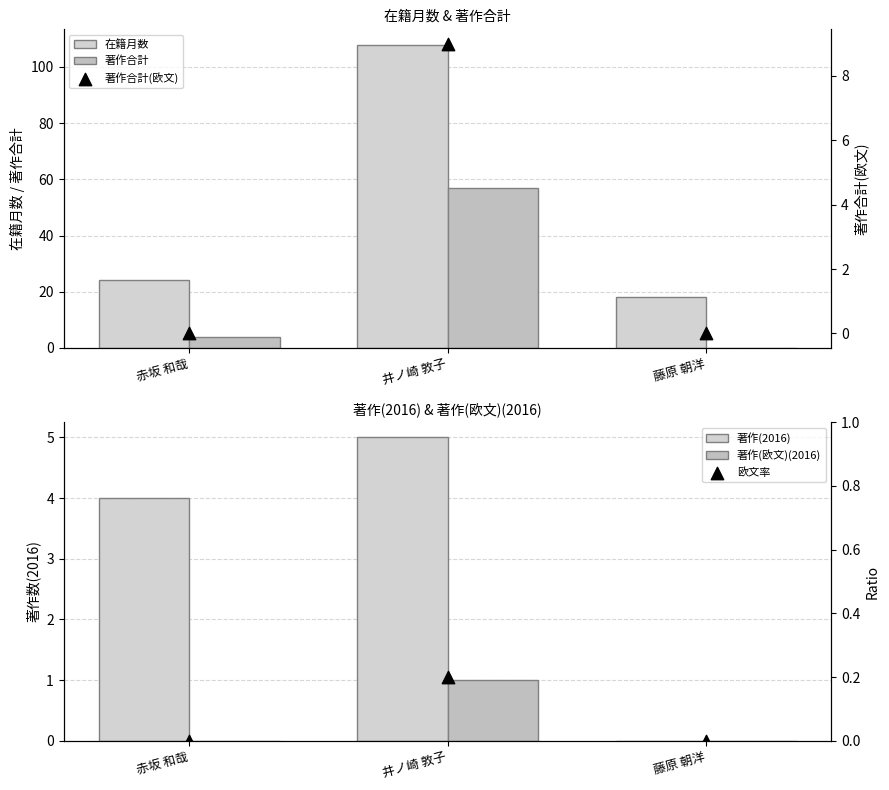

At how many categories does at least one series exceed 58?

1